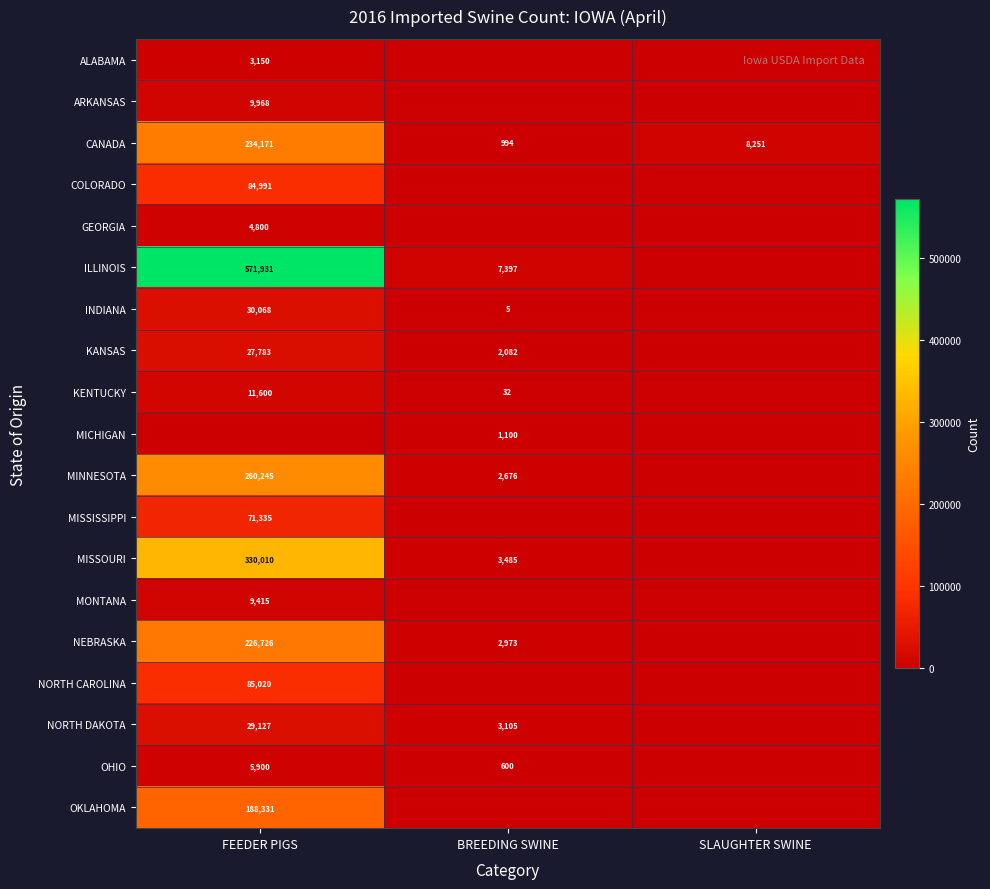

The MINNESOTA series shows 2676 at BREEDING SWINE. True or false?

True